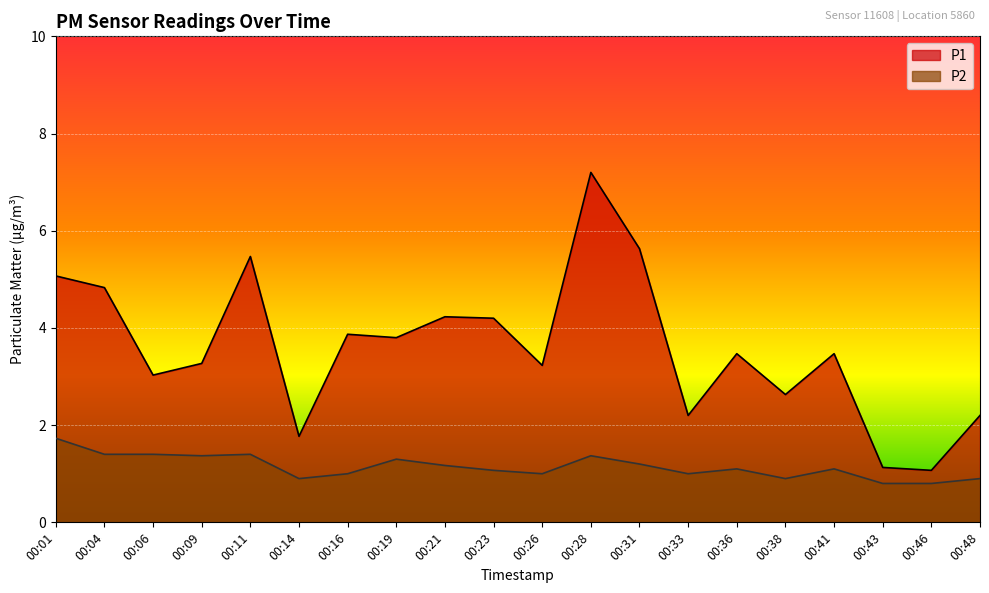

Rank the series by their average value, from highest to lowest.

P1, P2